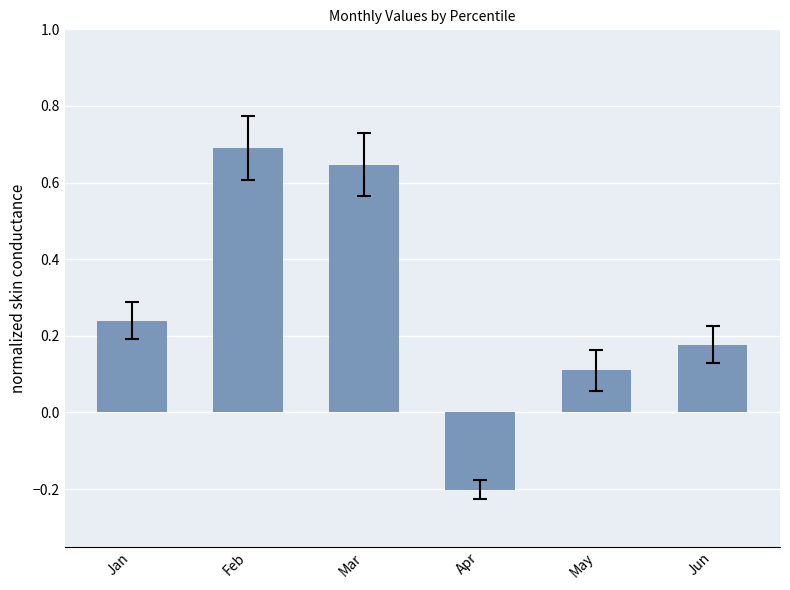

True or false: the data shows 1.0 at Mar.

False